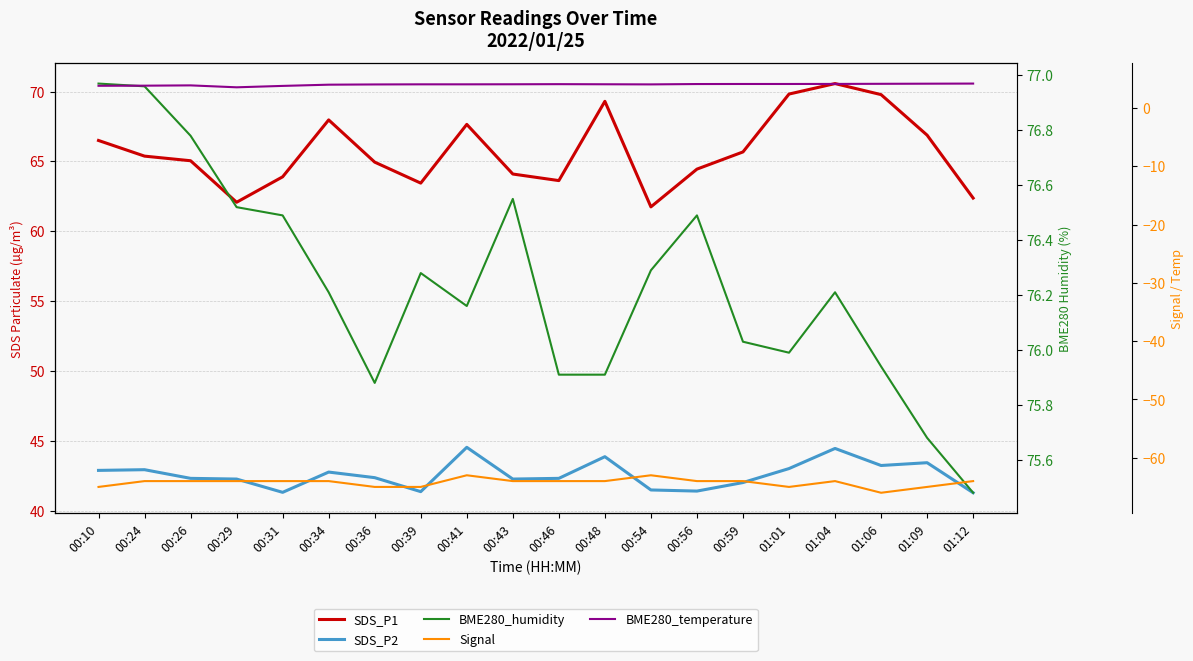

What is the difference between the Signal values at 01:12 and 01:06?

2.0